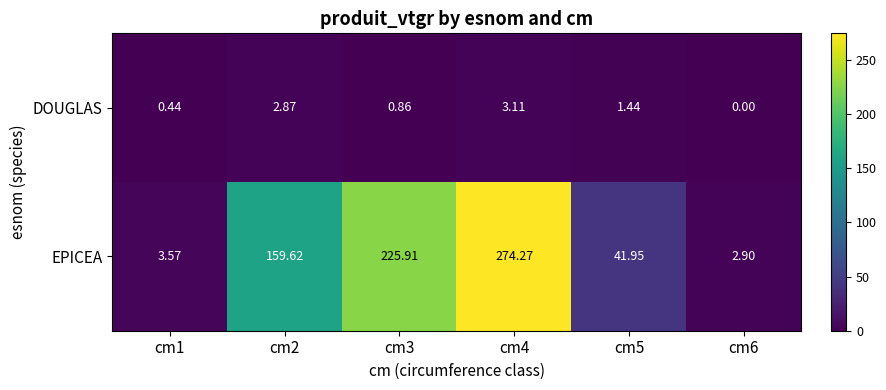

Between cm3 and cm6, which series saw the biggest shift?

EPICEA